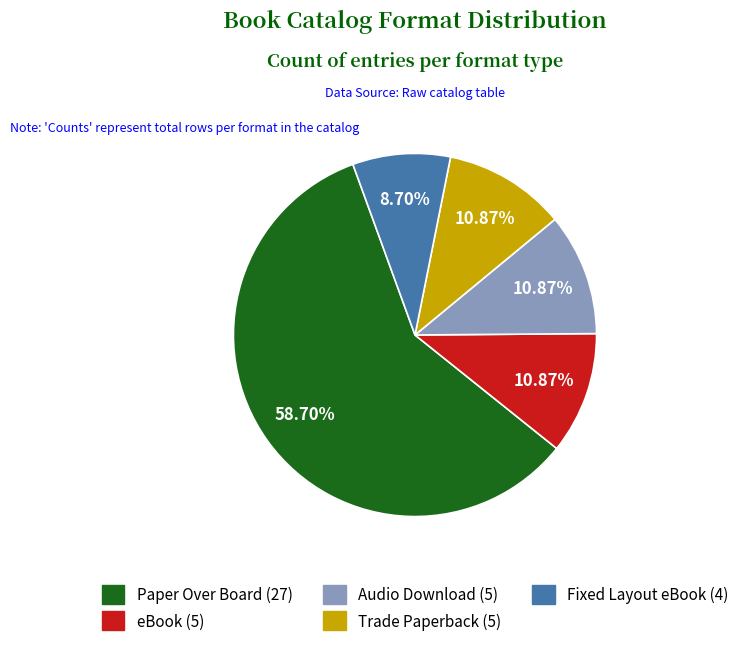

Is it true that Fixed Layout eBook is 20% of the pie?

False